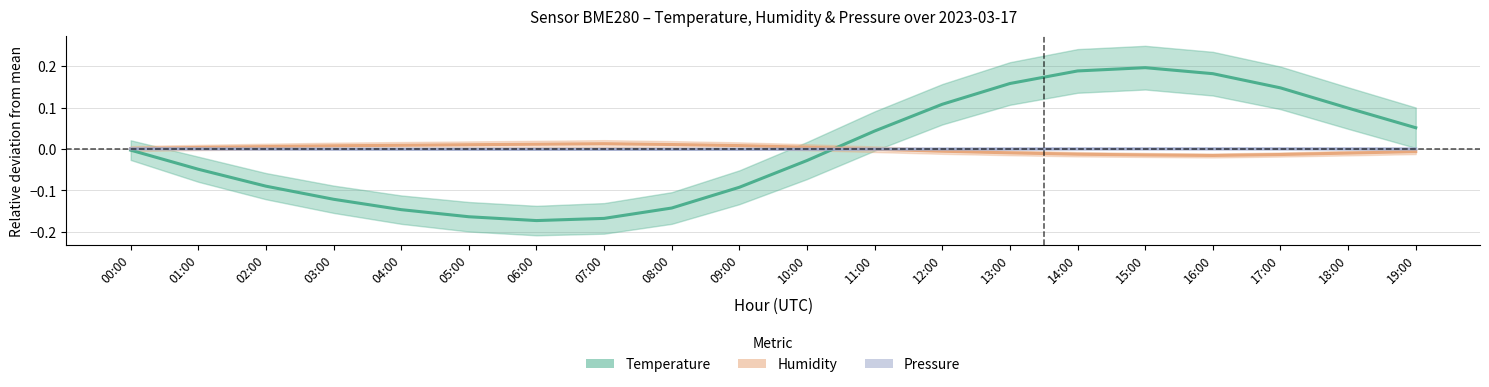

Where is Pressure nearest to the value 0?

02:00